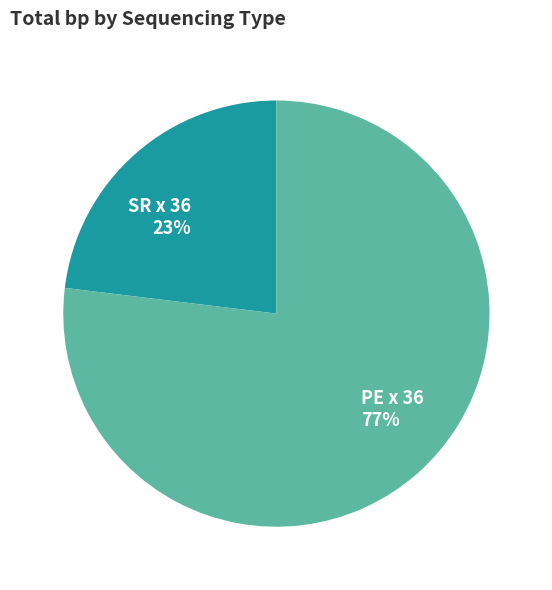

Between PE x 36 and SR x 36, which is larger?

PE x 36